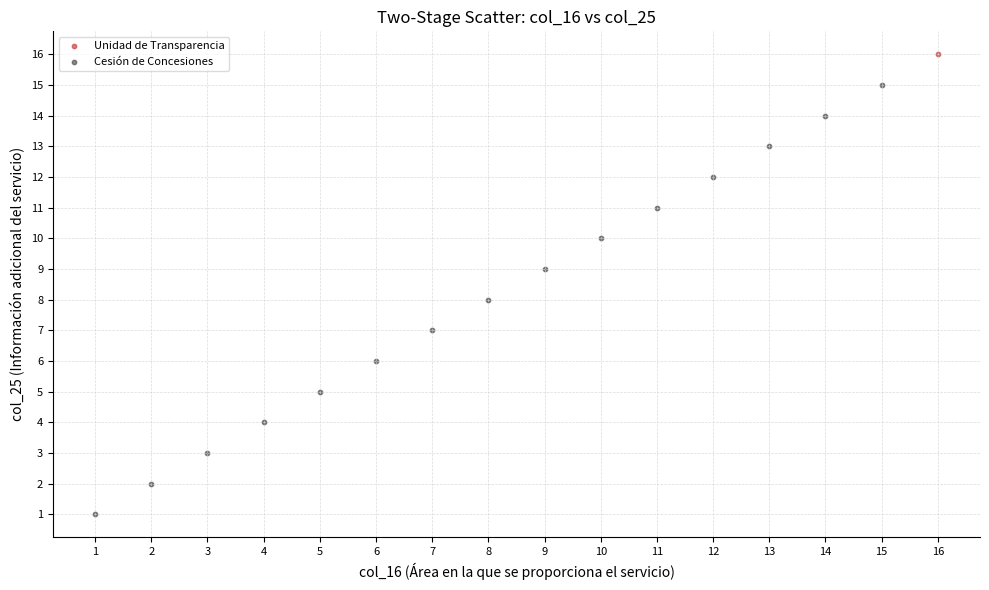

What are all the series names shown in the legend?

Unidad de Transparencia, Cesión de Concesiones